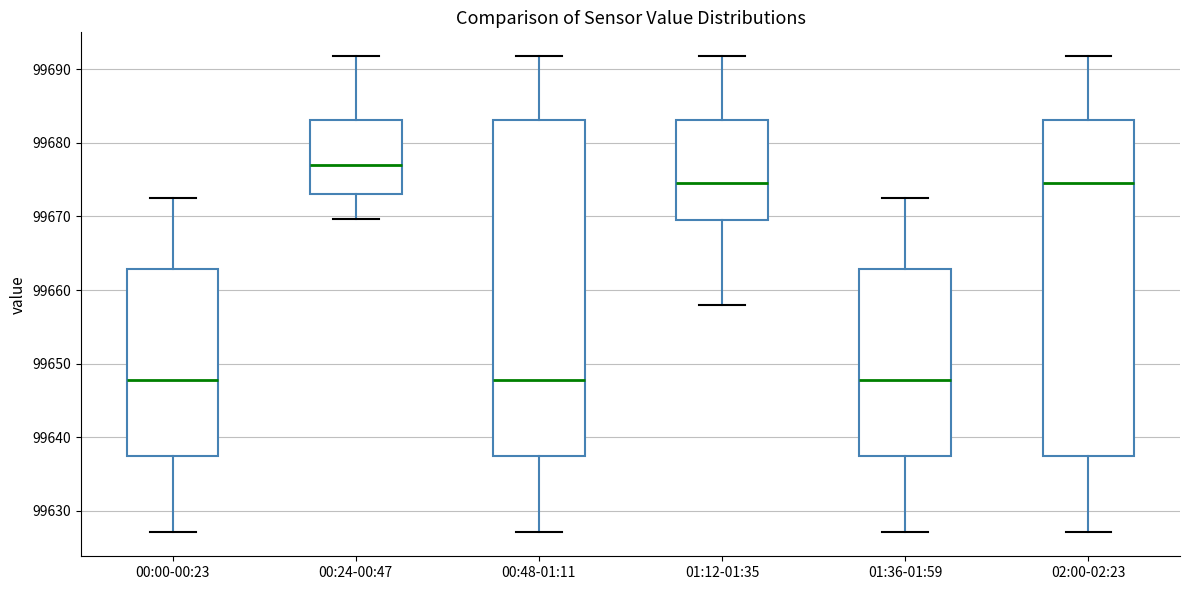

Reading left to right, read every box against the y-axis: the position of its median line, the range the box covers, and the ends of its whiskers. The values are not printed on the chart, so give them approximately, as read against the axis.

00:00-00:23: median 99648, box 99638 to 99663, whiskers 99627 to 99673
00:24-00:47: median 99677, box 99673 to 99683, whiskers 99670 to 99692
00:48-01:11: median 99648, box 99638 to 99683, whiskers 99627 to 99692
01:12-01:35: median 99675, box 99670 to 99683, whiskers 99658 to 99692
01:36-01:59: median 99648, box 99638 to 99663, whiskers 99627 to 99673
02:00-02:23: median 99675, box 99638 to 99683, whiskers 99627 to 99692